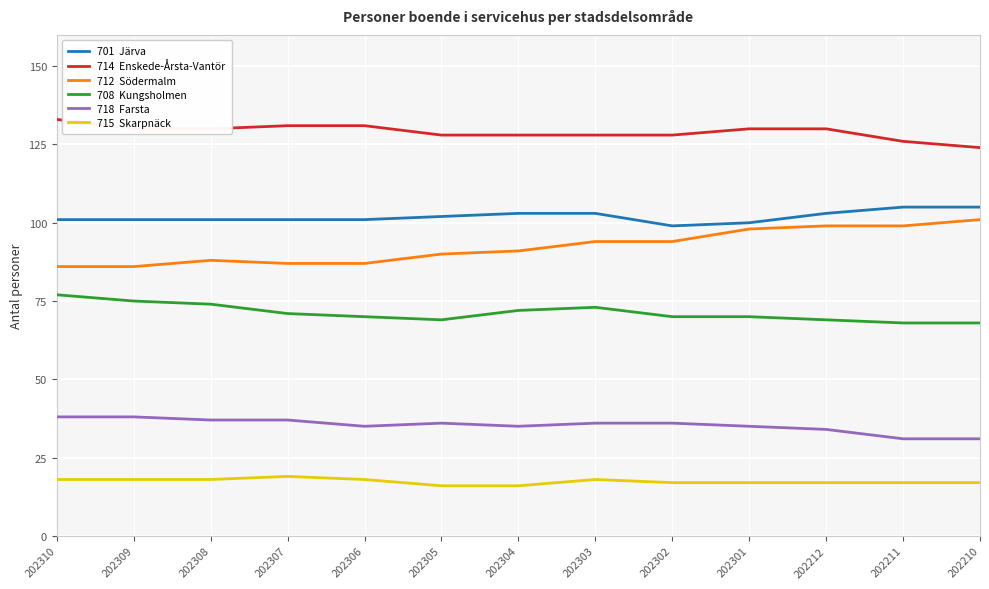

What are all the series names shown in the legend?

701  Järva, 714  Enskede-Årsta-Vantör, 712  Södermalm, 708  Kungsholmen, 718  Farsta, 715  Skarpnäck